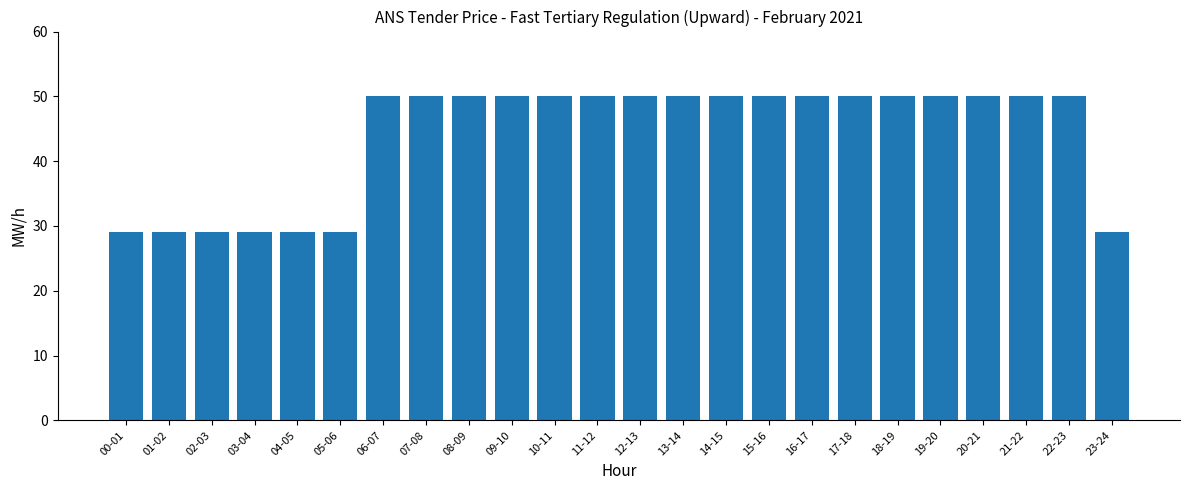

The chart shows a value of 50 at 20-21. True or false?

True